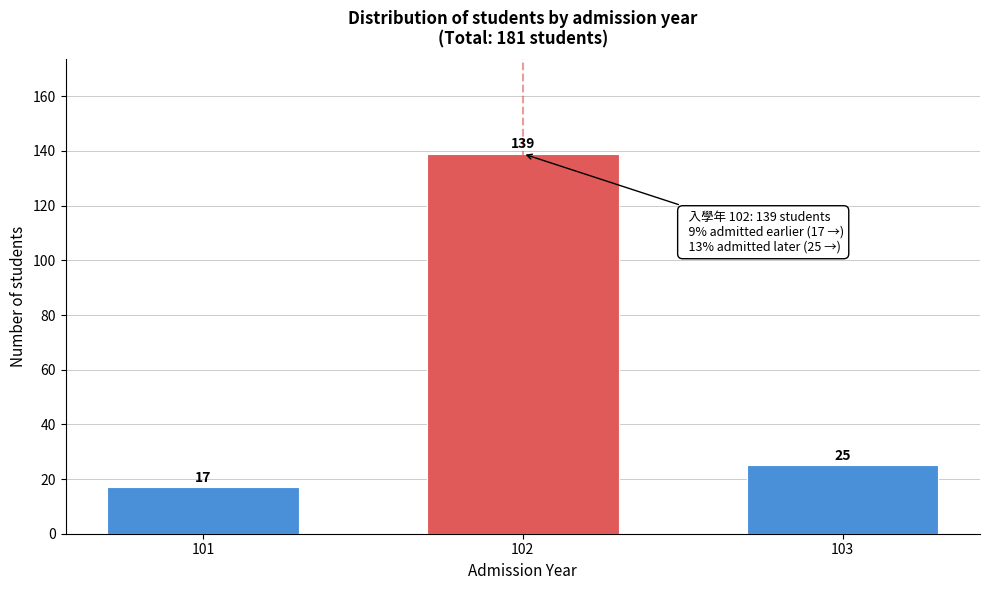

Reading left to right, transcribe all the data shown in this chart.

17	139	25